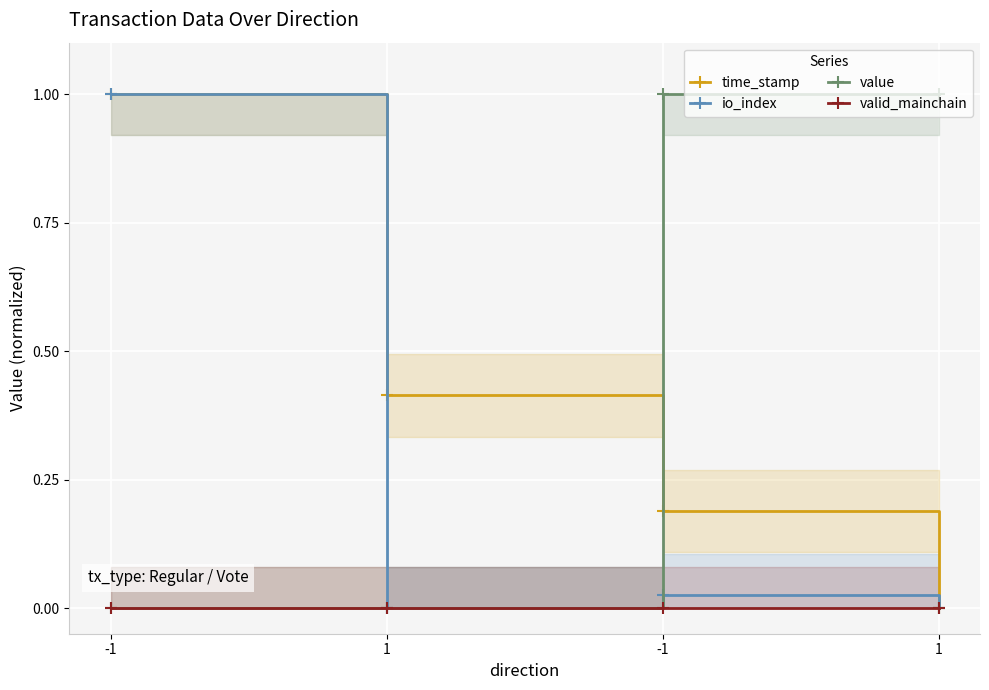

True or false: time_stamp and valid_mainchain intersect in this chart.

False